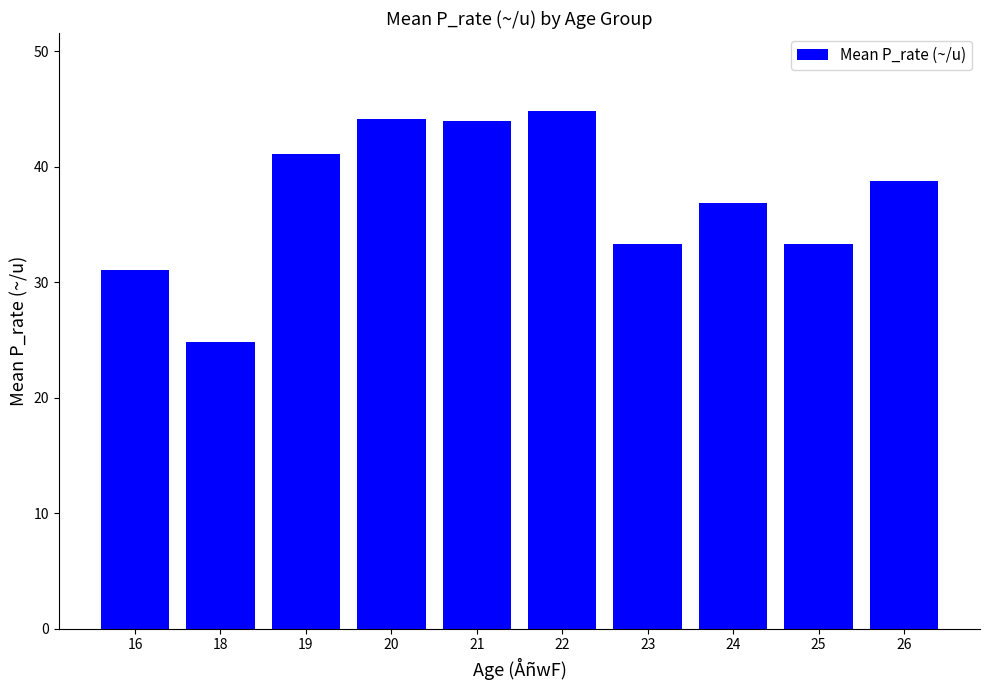

Reading right to left, transcribe all the data shown in this chart.

38.8	33.3	36.9	33.3	44.9	43.9	44.2	41.1	24.8	31.1